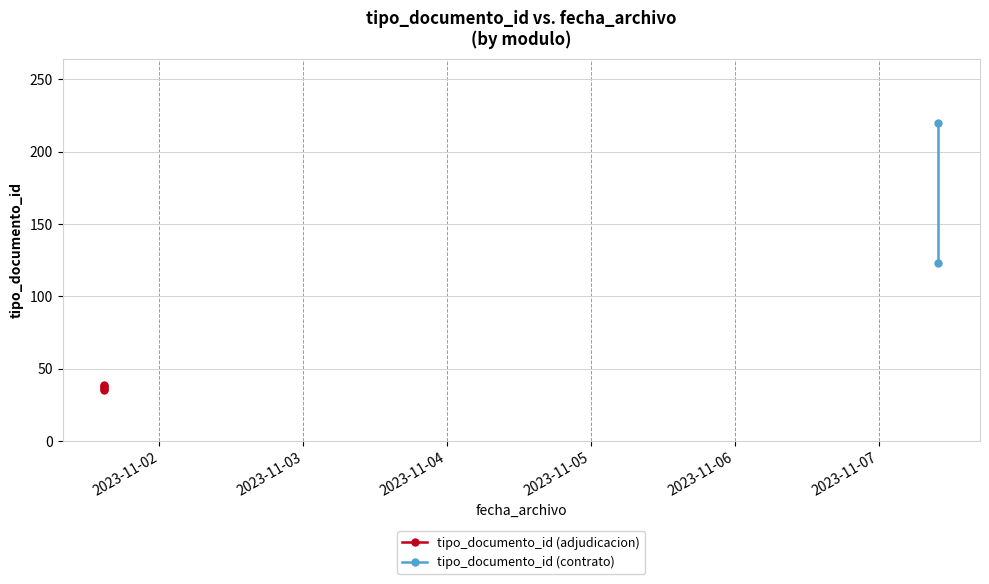

The chart shows a value of 64 at 2023-11-03. True or false?

False